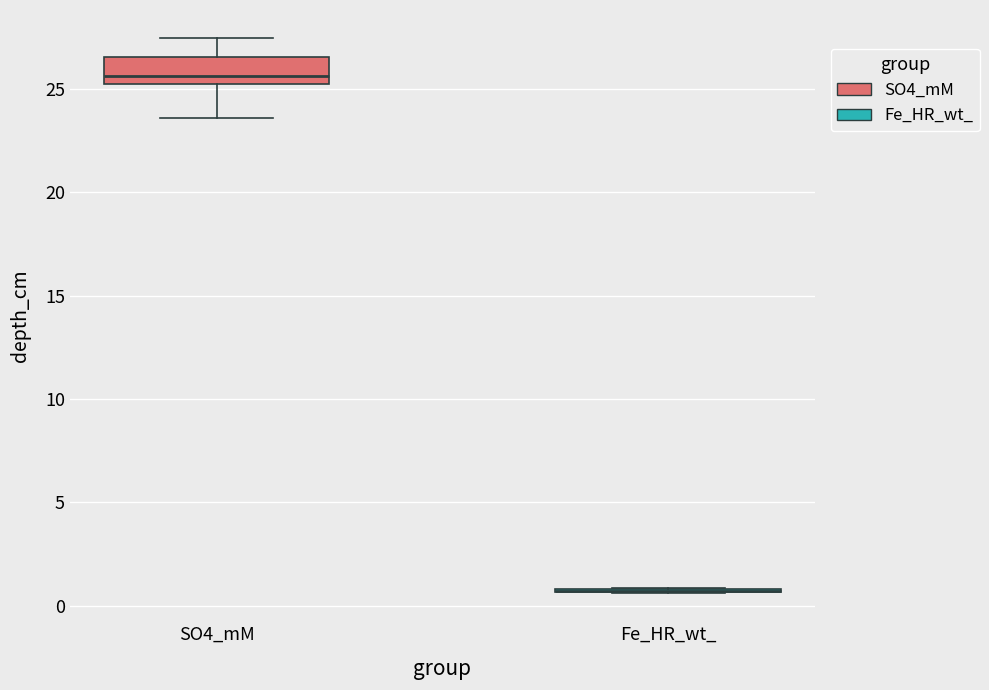

Comparing the boxes themselves (not the whiskers), which one is the tallest?

SO4_mM